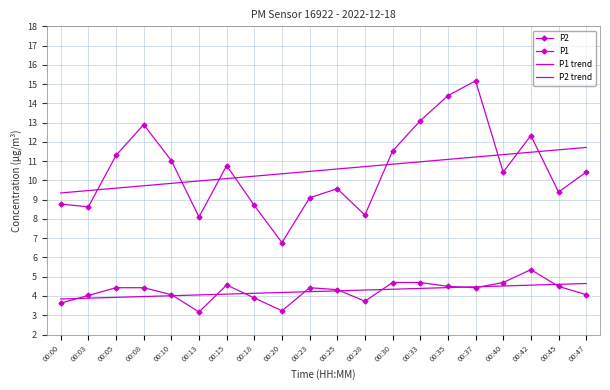

At which category does P2 reach its first local valley?

00:13